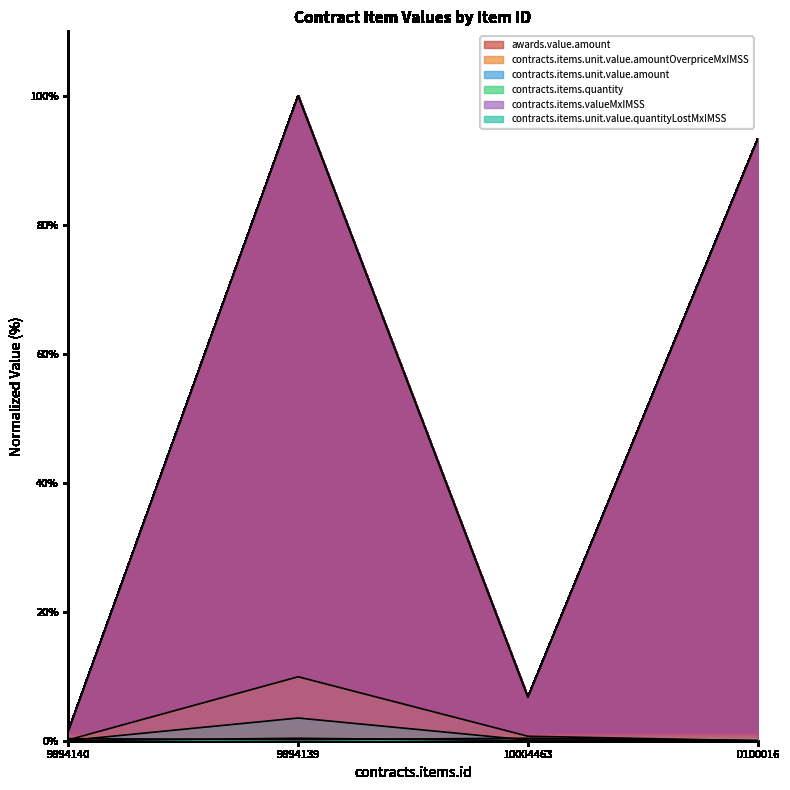

Does the chart display data point markers on the line(s)?

No